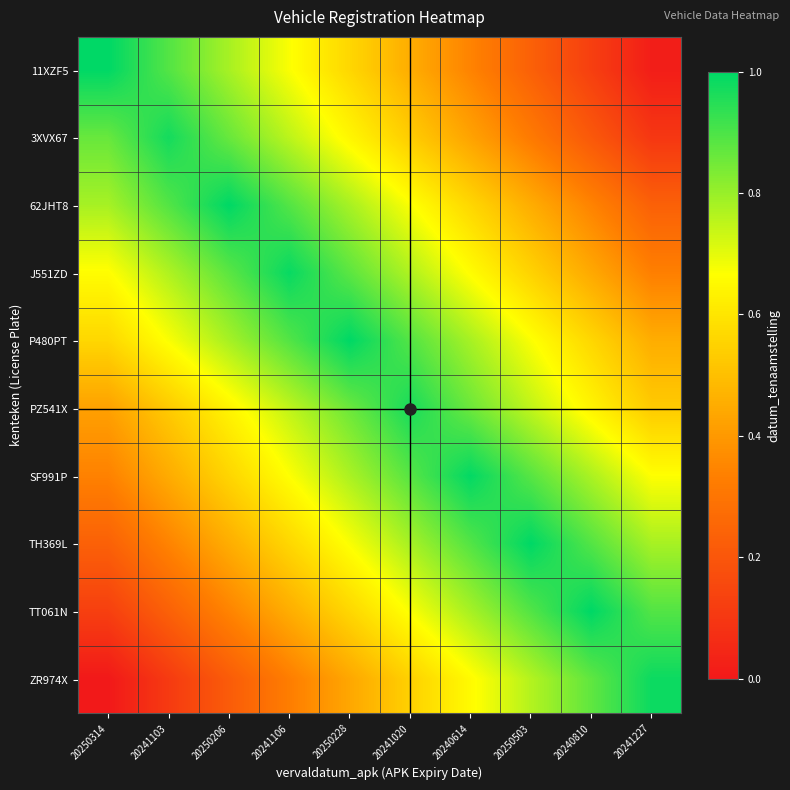

What is the total value across all series at 20241106?

7.0